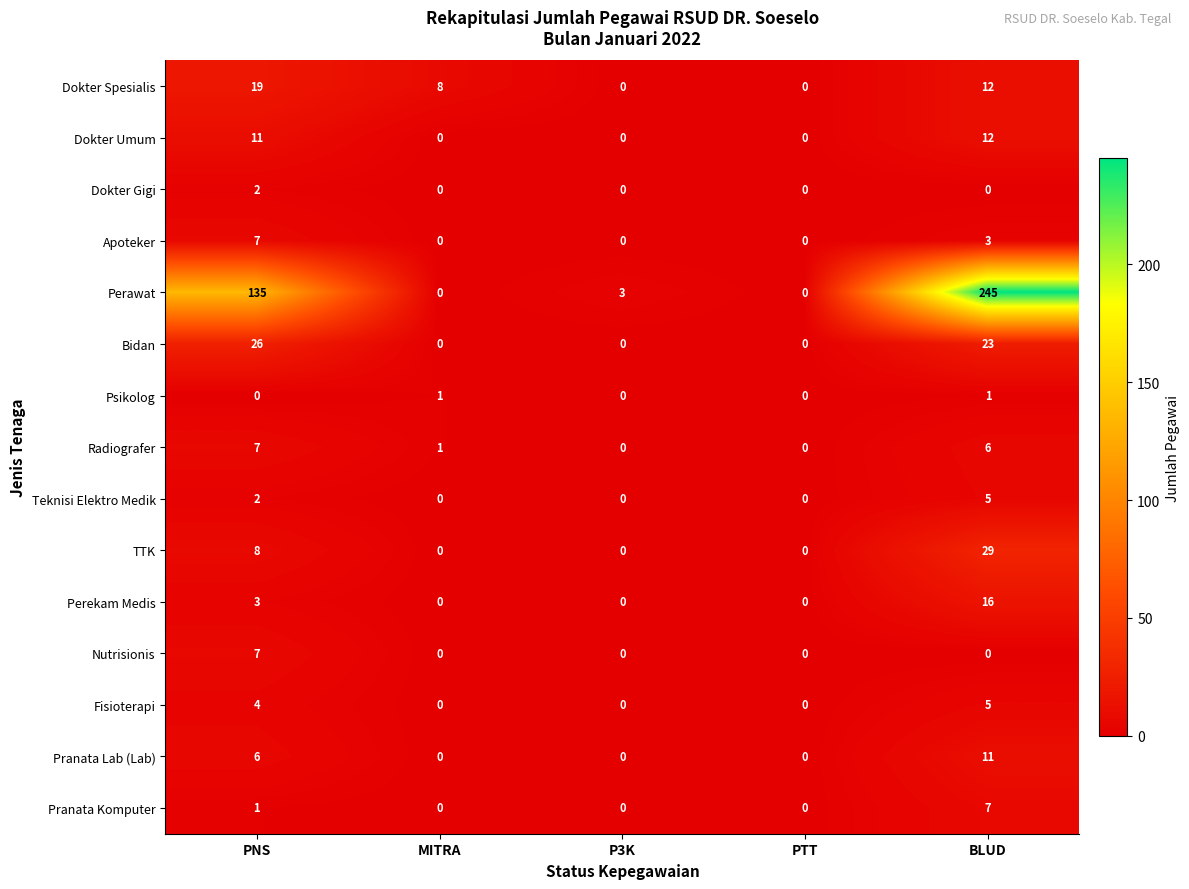

What is the total value across all series at PNS?

238